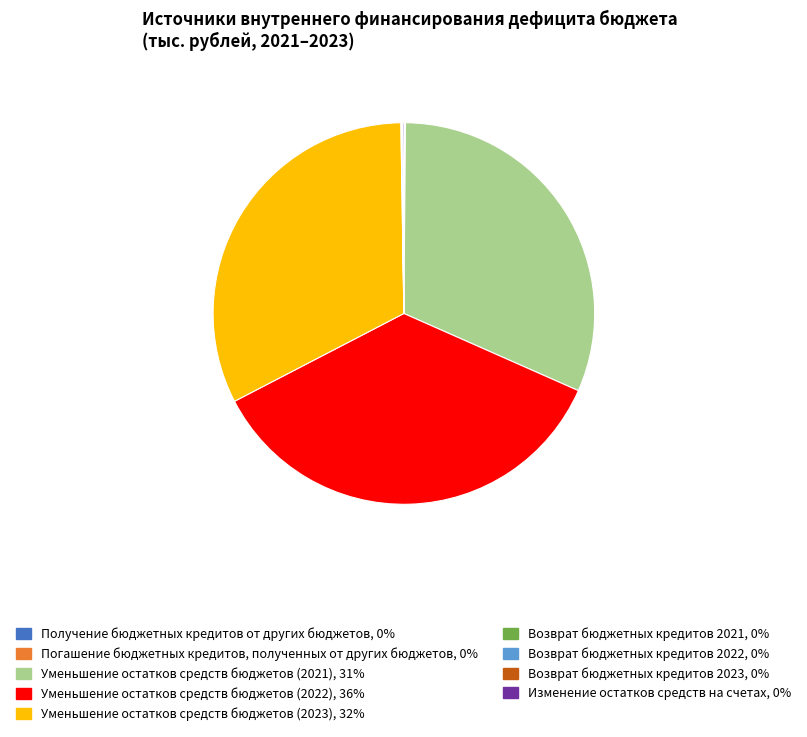

Does any single category account for the majority?

No